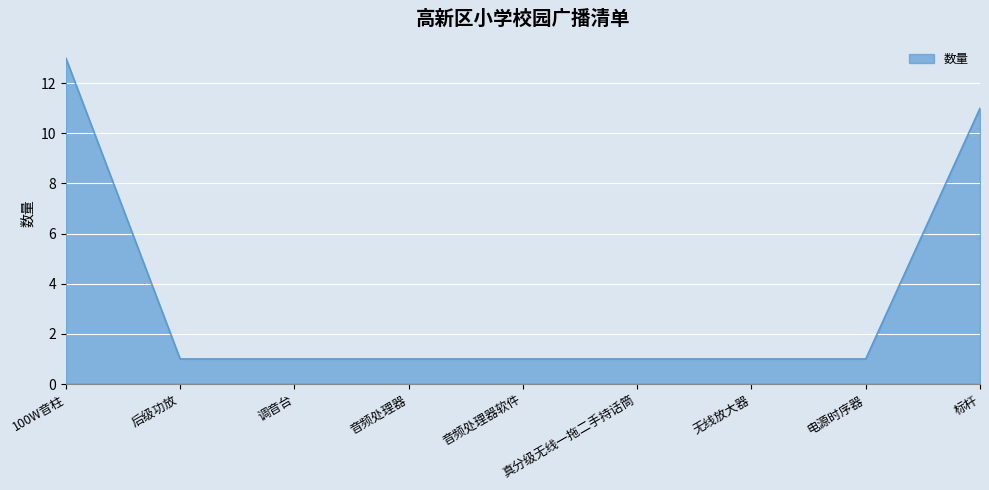

What is the ratio of the value at 100W音柱 to the value at 音频处理器?

13.0